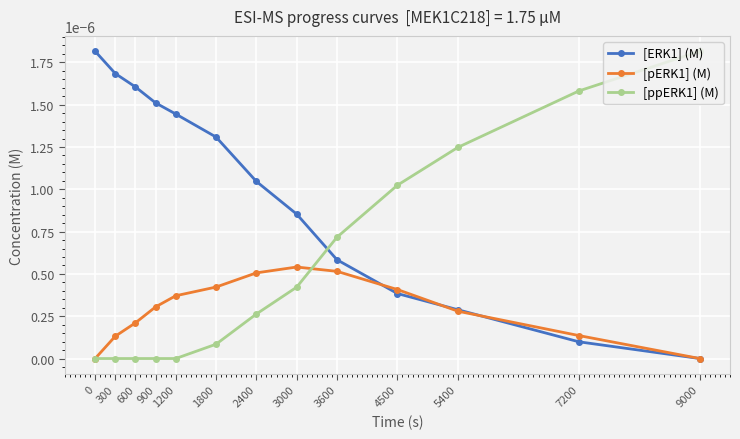

Is the value of [ERK1] (M) at 0 greater than the value of [pERK1] (M) at 3600?

Yes